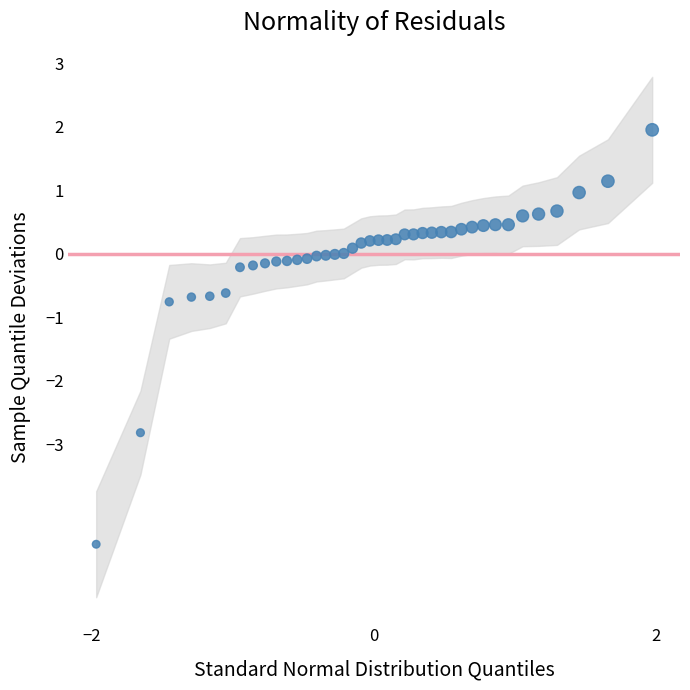

What is the range of X values (max minus min)?

3.9